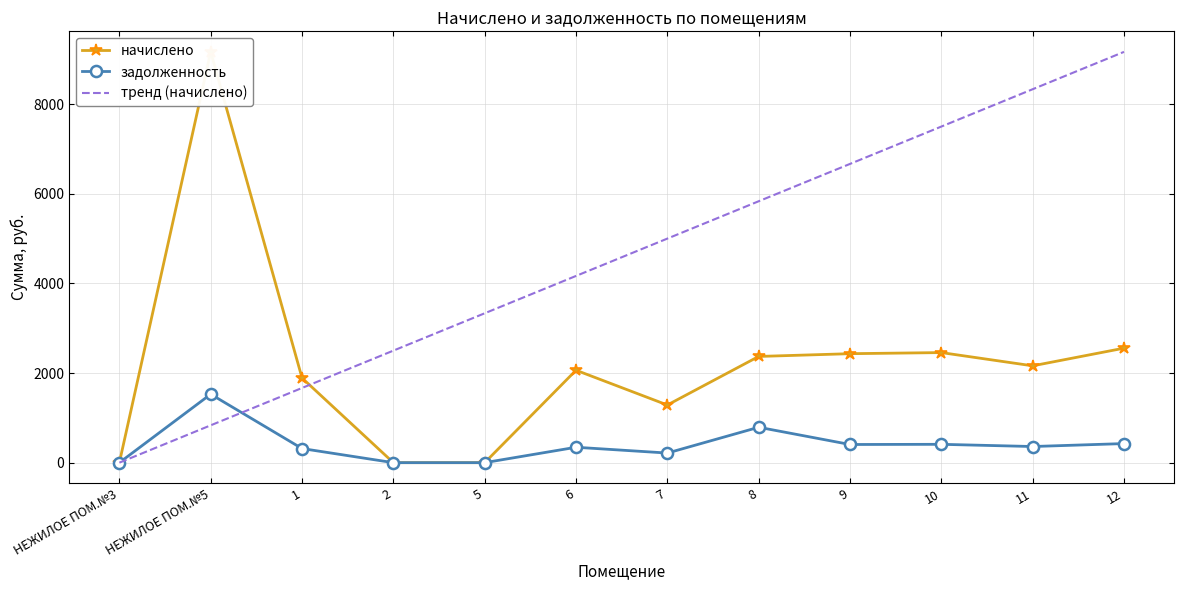

What are all the series names shown in the legend?

начислено, задолженность, тренд (начислено)